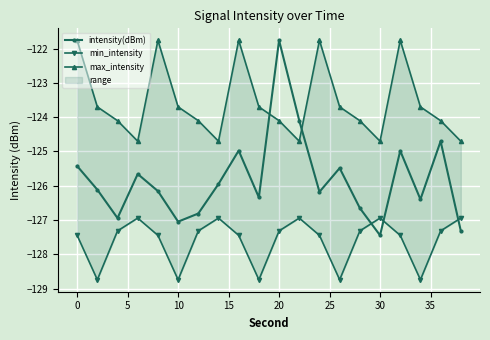

What is the highest value of the intensity(dBm) series?

-121.8